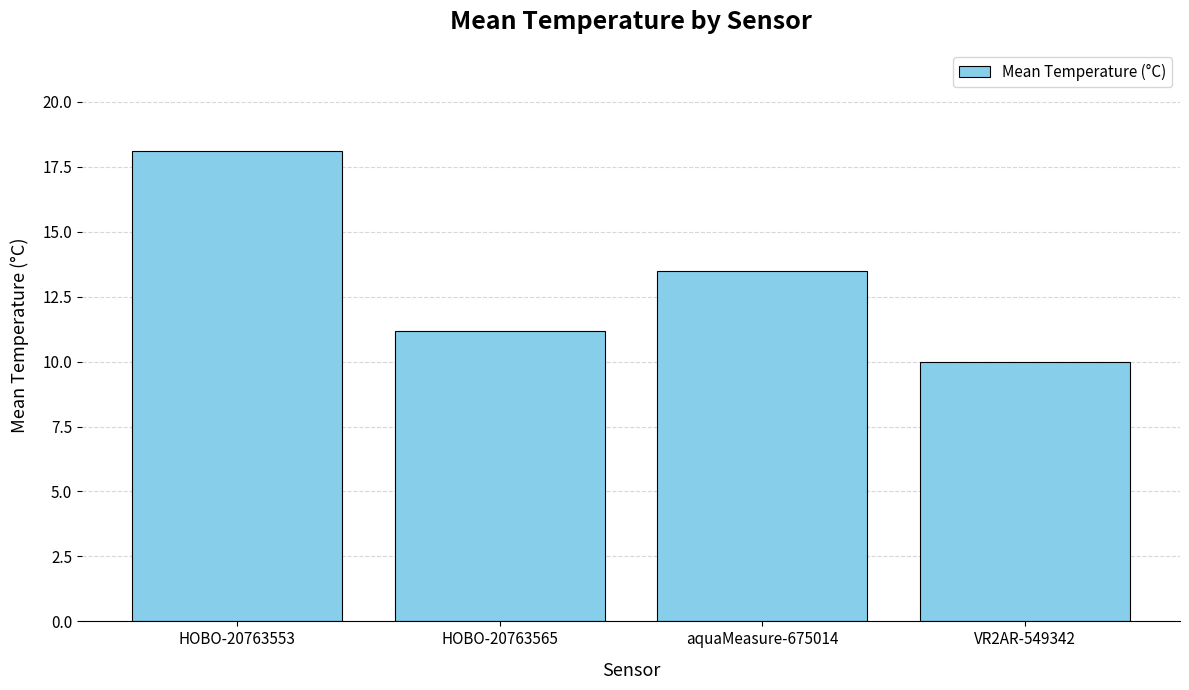

Reading left to right, extract all data points from this chart.

HOBO-20763553=18.1	HOBO-20763565=11.2	aquaMeasure-675014=13.5	VR2AR-549342=10.0